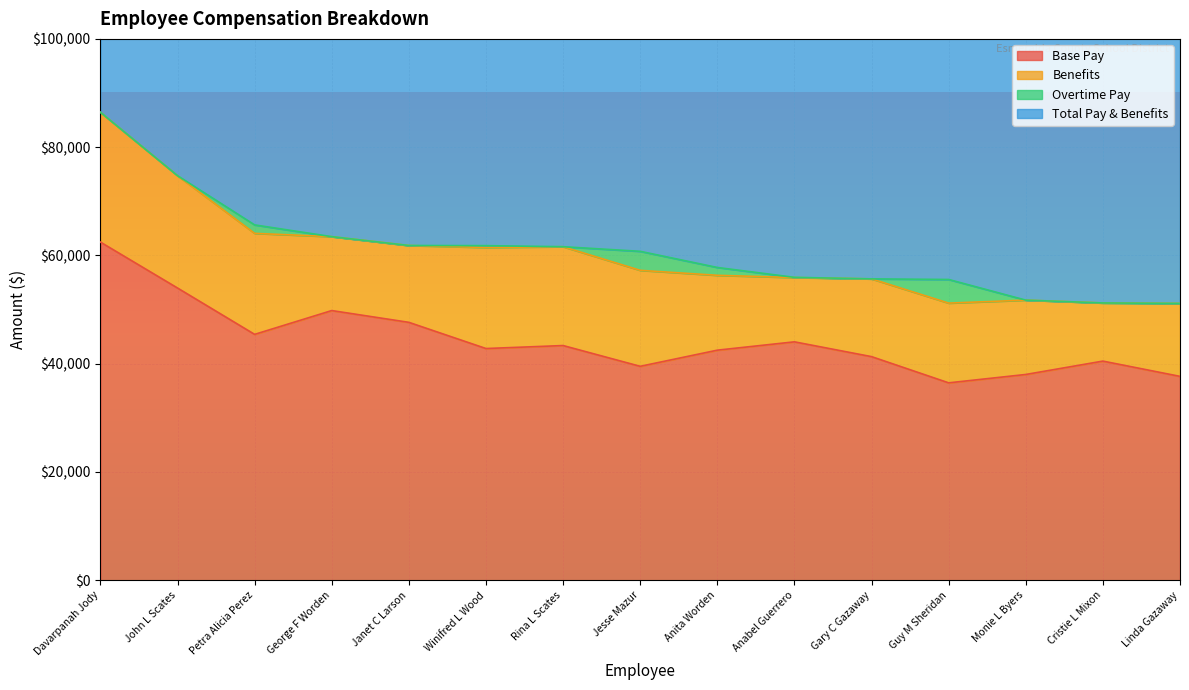

Rank the categories by Total Pay & Benefits value from lowest to highest.

Linda Gazaway, Cristie L Mixon, Monie L Byers, Guy M Sheridan, Gary C Gazaway, Anabel Guerrero, Anita Worden, Jesse Mazur, Rina L Scates, Winifred L Wood, Janet C Larson, George F Worden, Petra Alicia Perez, John L Scates, Davarpanah Jody